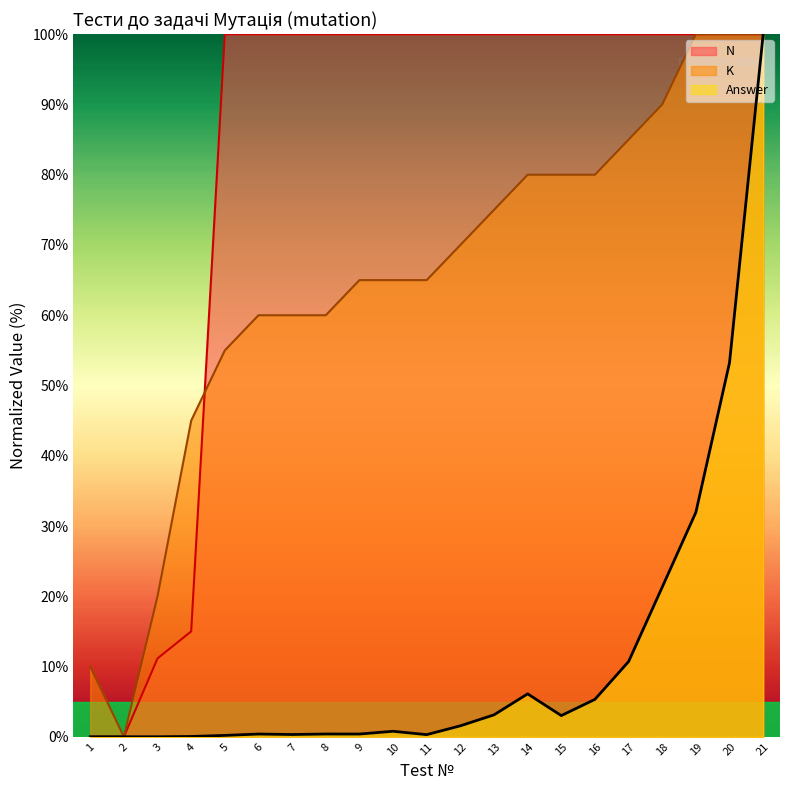

How many interior local valleys does the N series have?

1